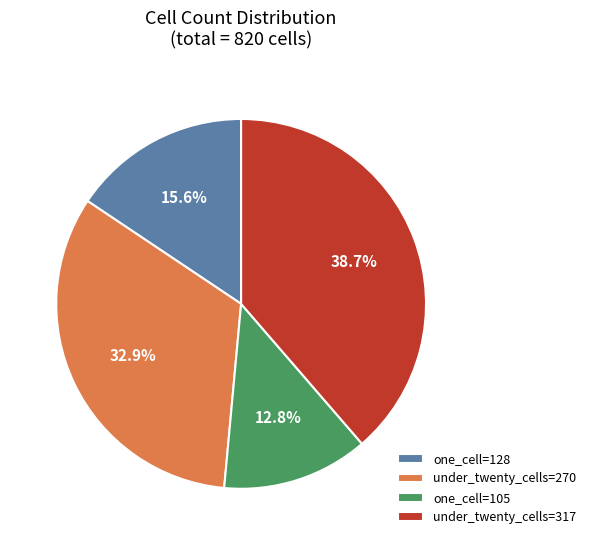

To the nearest percent, what is the difference between the largest and smallest slice percentages?

26%